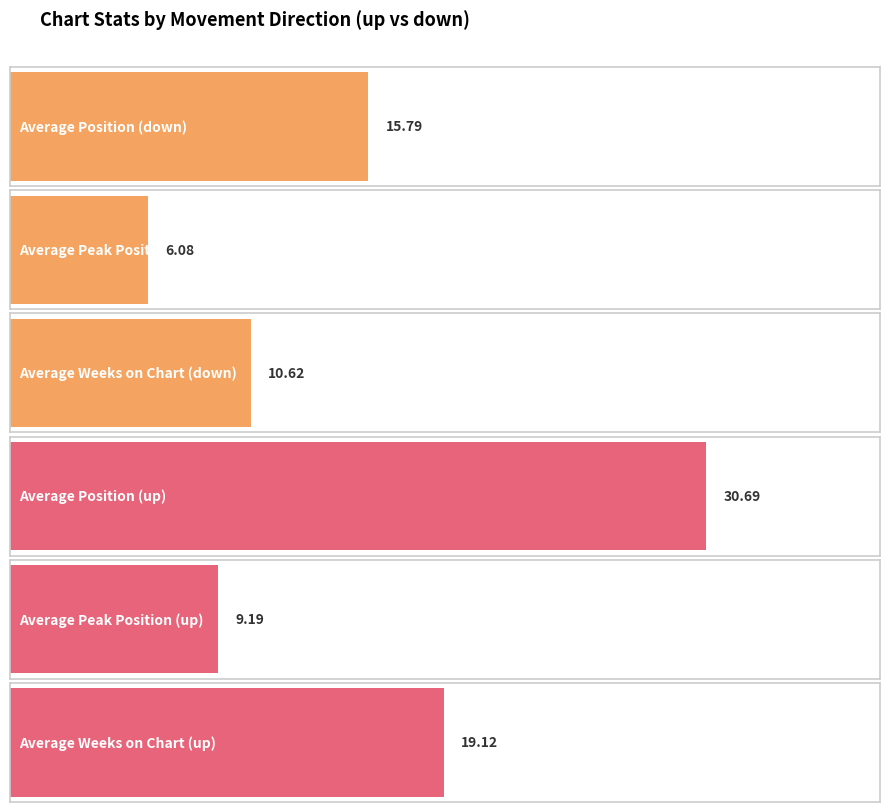

Rank the categories by Average Peak Position value from lowest to highest.

down, up